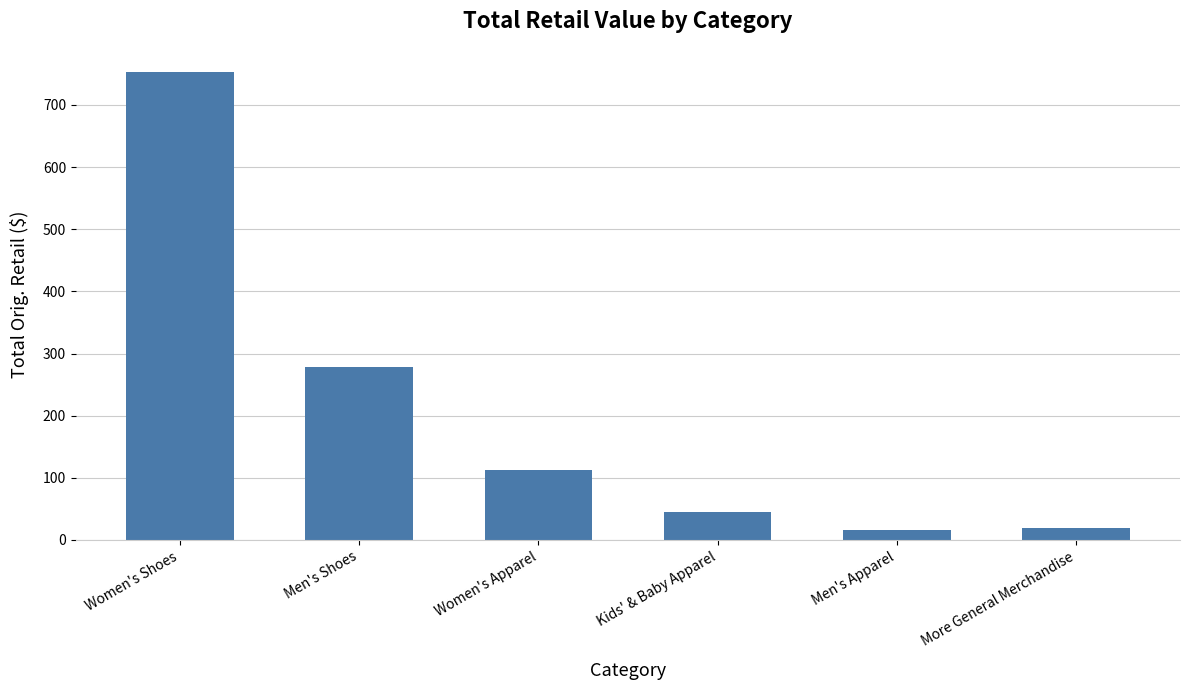

What is the label of the 3rd bar from the right?

Kids' & Baby Apparel